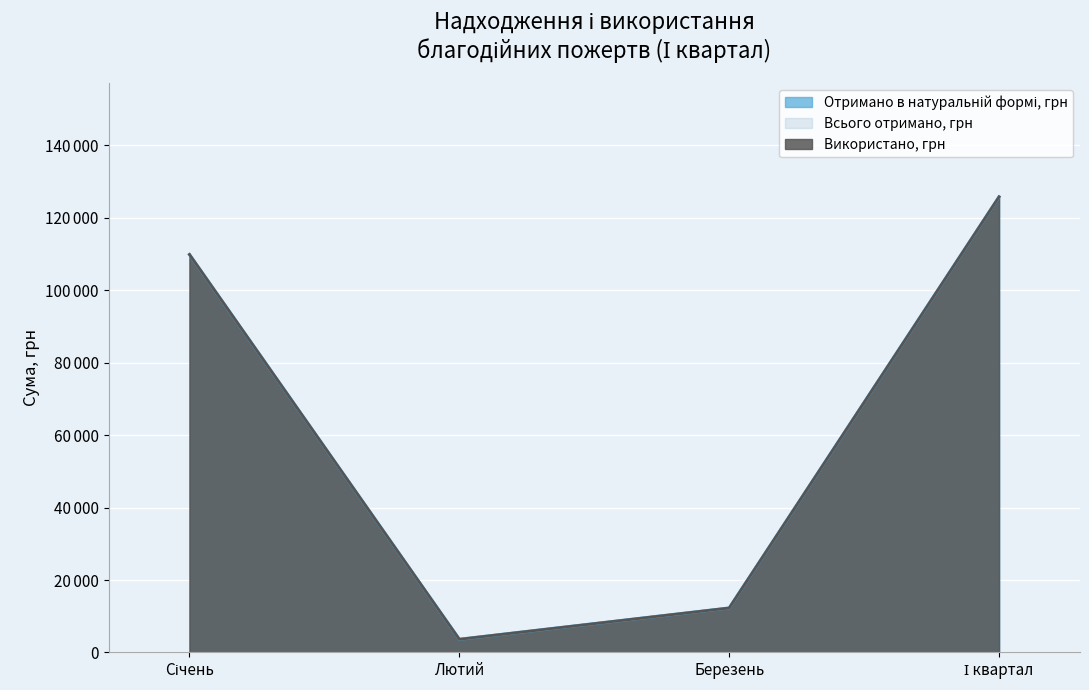

In Використано, грн, how many points are lower than both neighbors (excluding endpoints)?

1